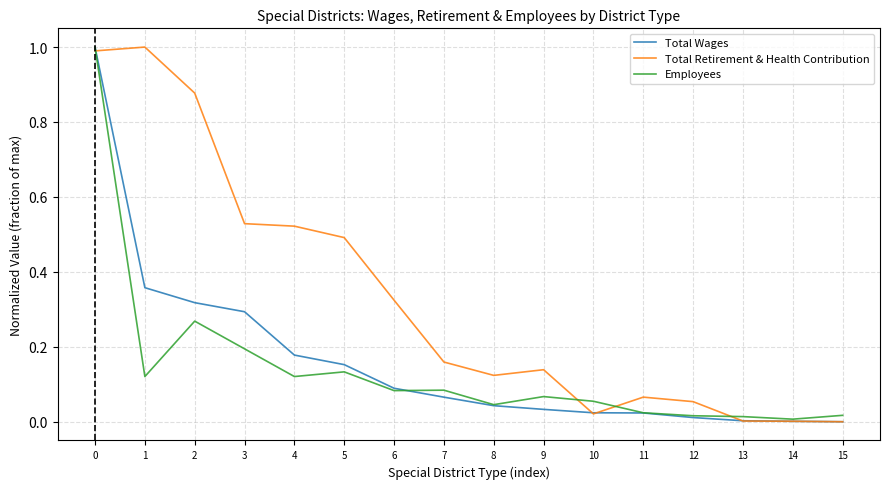

Is the value of Total Wages at 6 greater than the value of Total Retirement & Health Contribution at 1?

No